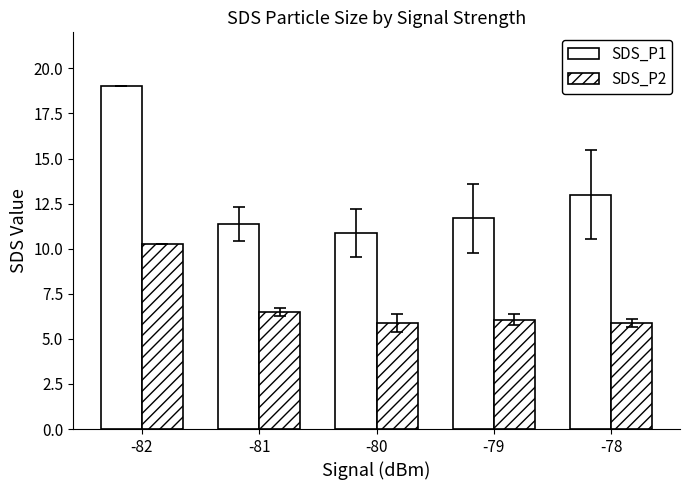

Rank the series by their maximum value, from lowest to highest.

SDS_P2, SDS_P1